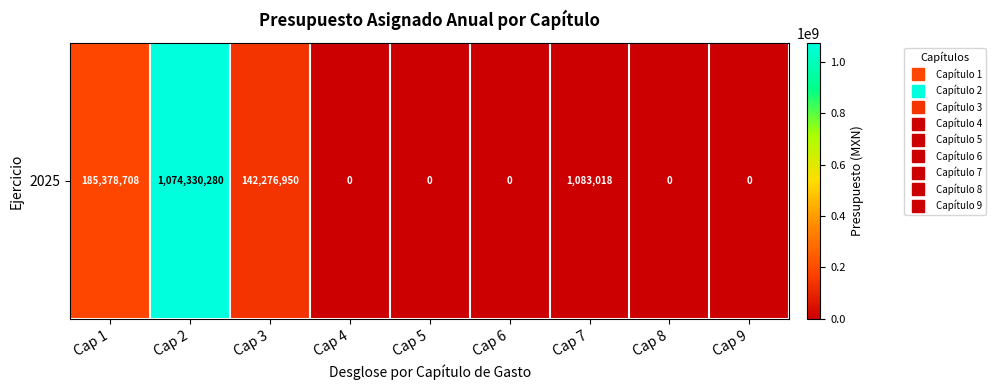

What is the difference between the maximum and minimum values?

1074330280